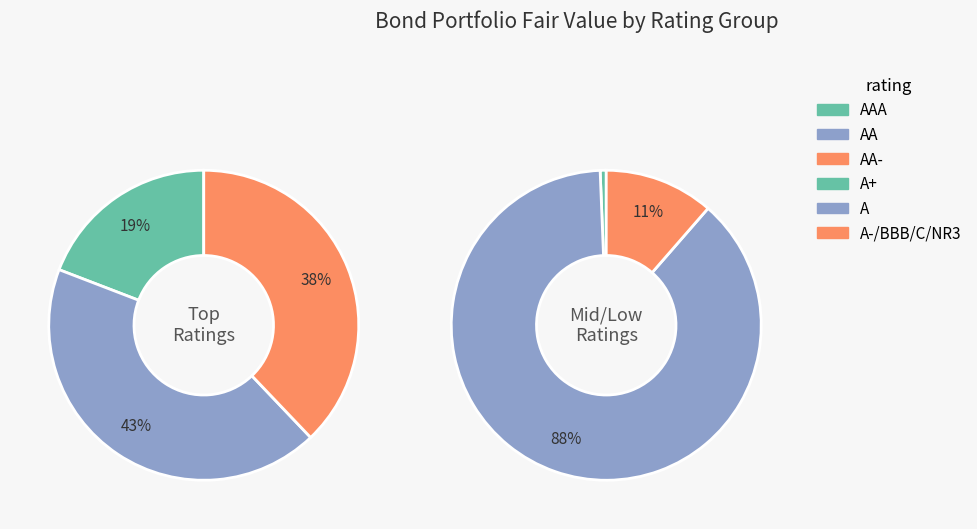

Combined, what portion of the pie is BBB and AAA?

15.6%